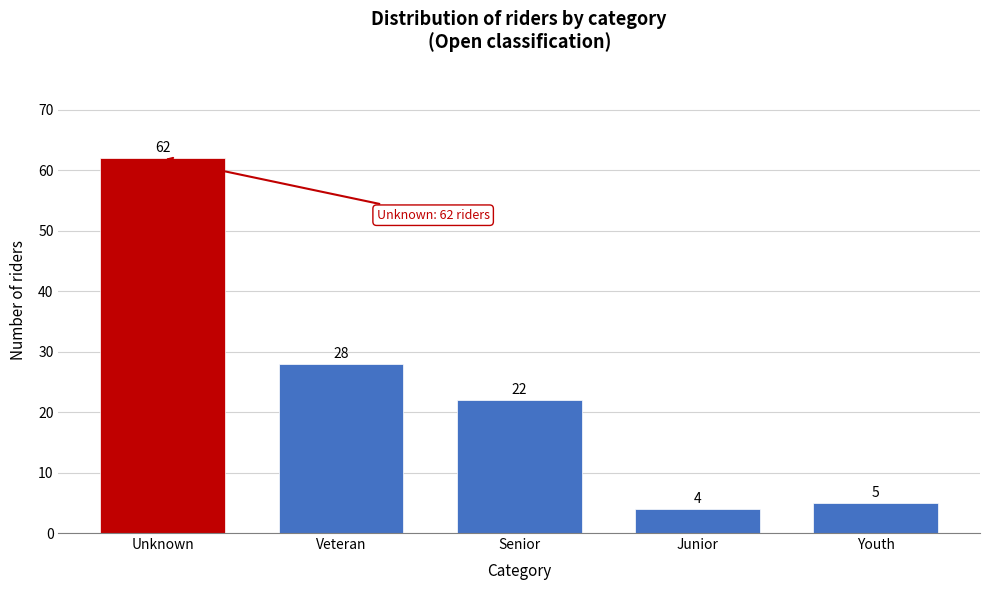

Reading left to right, what are all the values shown in this chart?

62	28	22	4	5